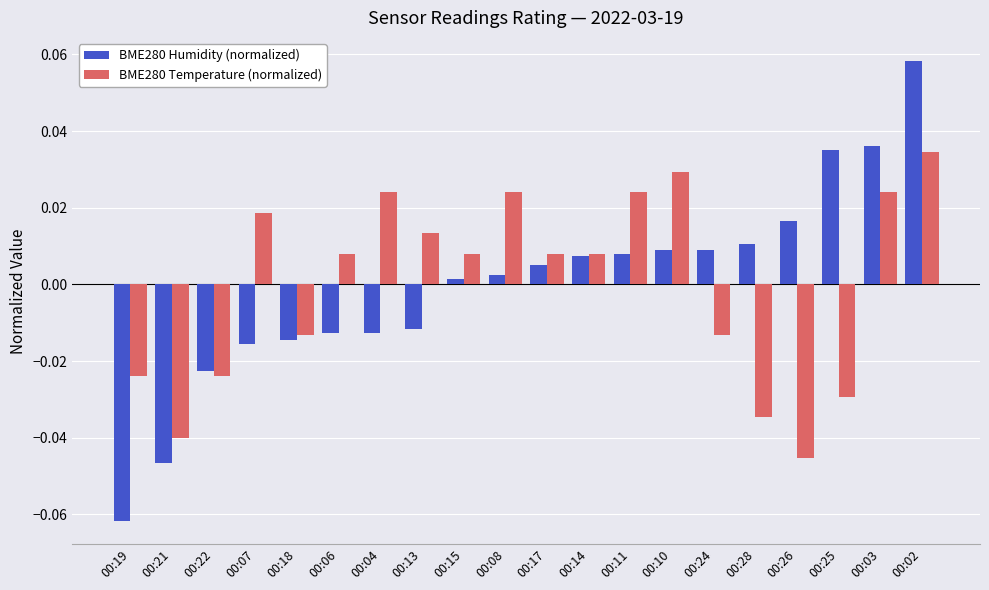

What are all the series names shown in the legend?

BME280 Humidity (normalized), BME280 Temperature (normalized)